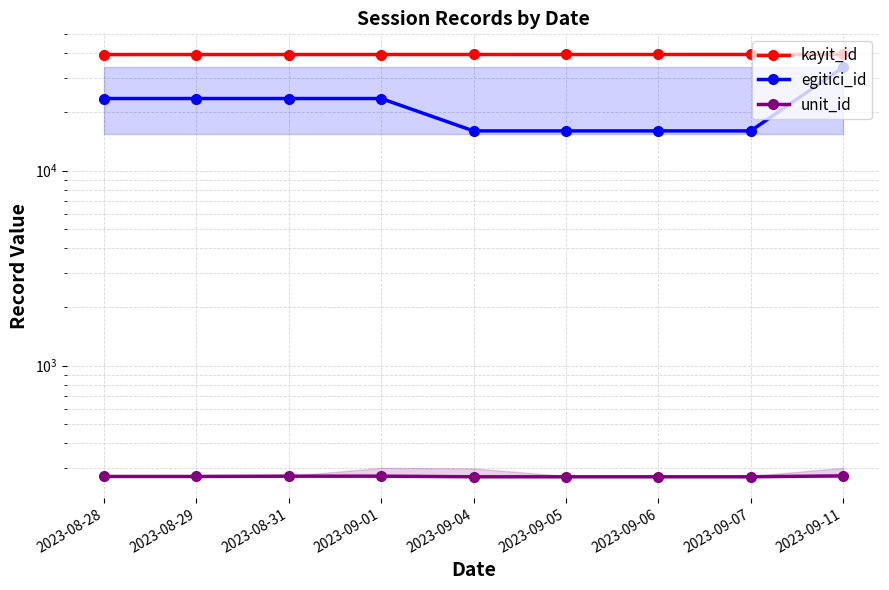

What is the sum of all unit_id values?

2430